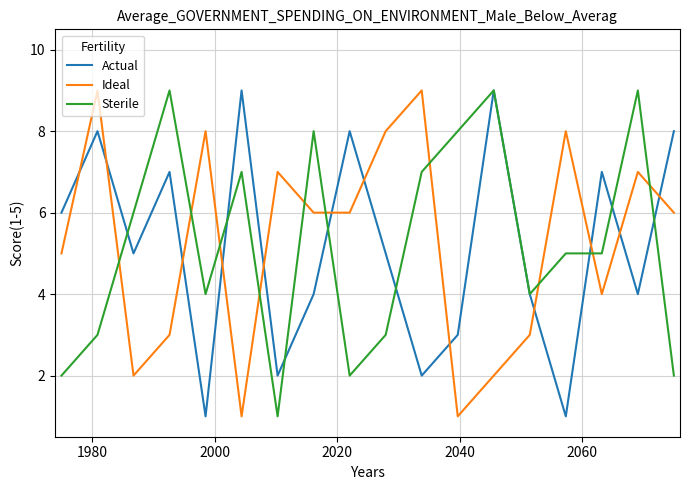

Which series ends up on top after the final intersection of Ideal and Actual?

Actual